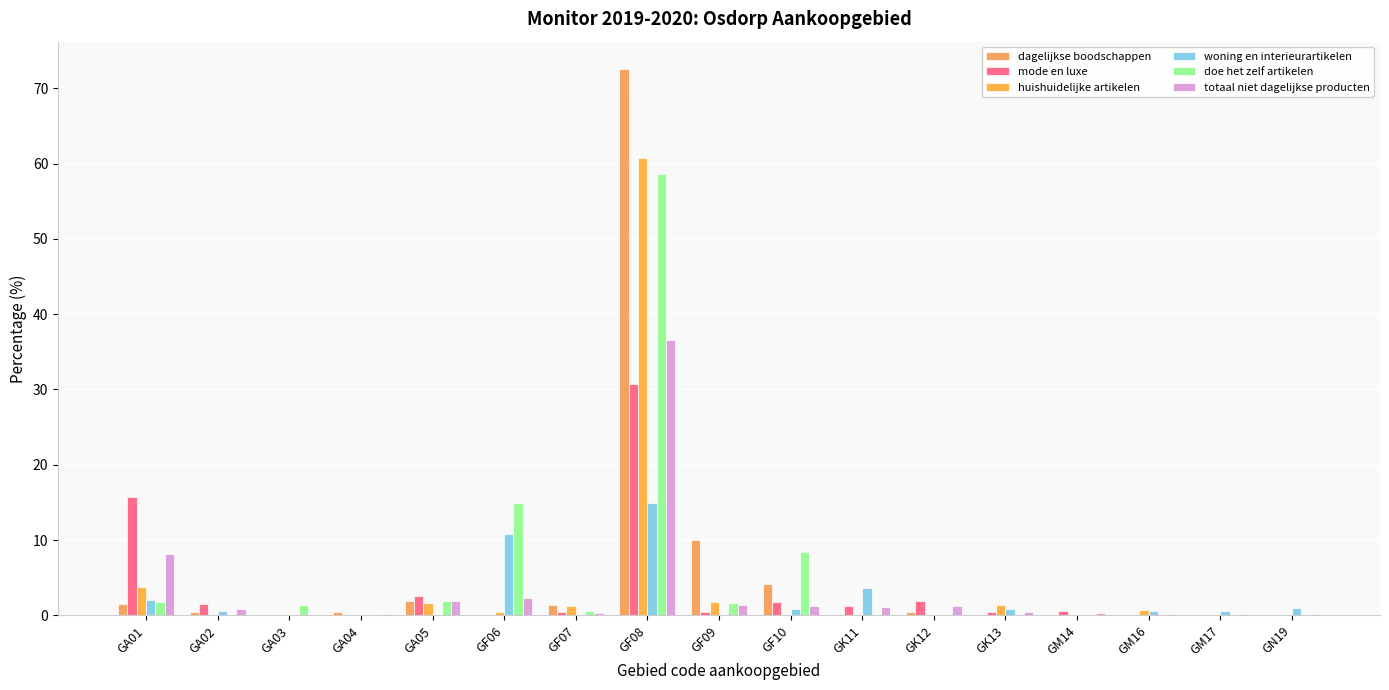

At GK13, list the series in order from largest to smallest.

huishuidelijke artikelen, woning en interieurartikelen, totaal niet dagelijkse producten, mode en luxe, dagelijkse boodschappen, doe het zelf artikelen